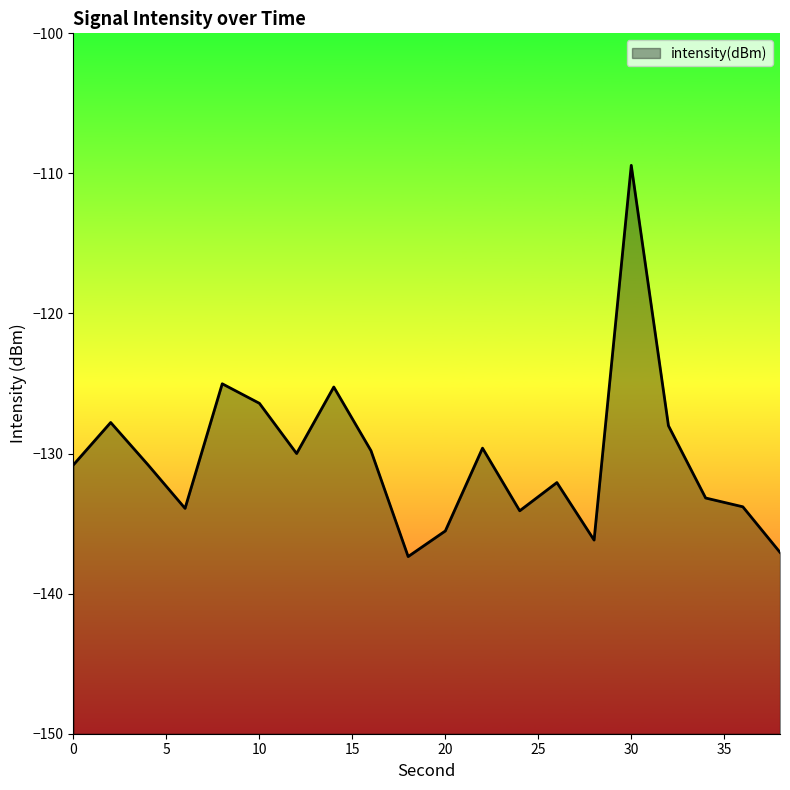

Which label corresponds to the smallest value in the chart?

18